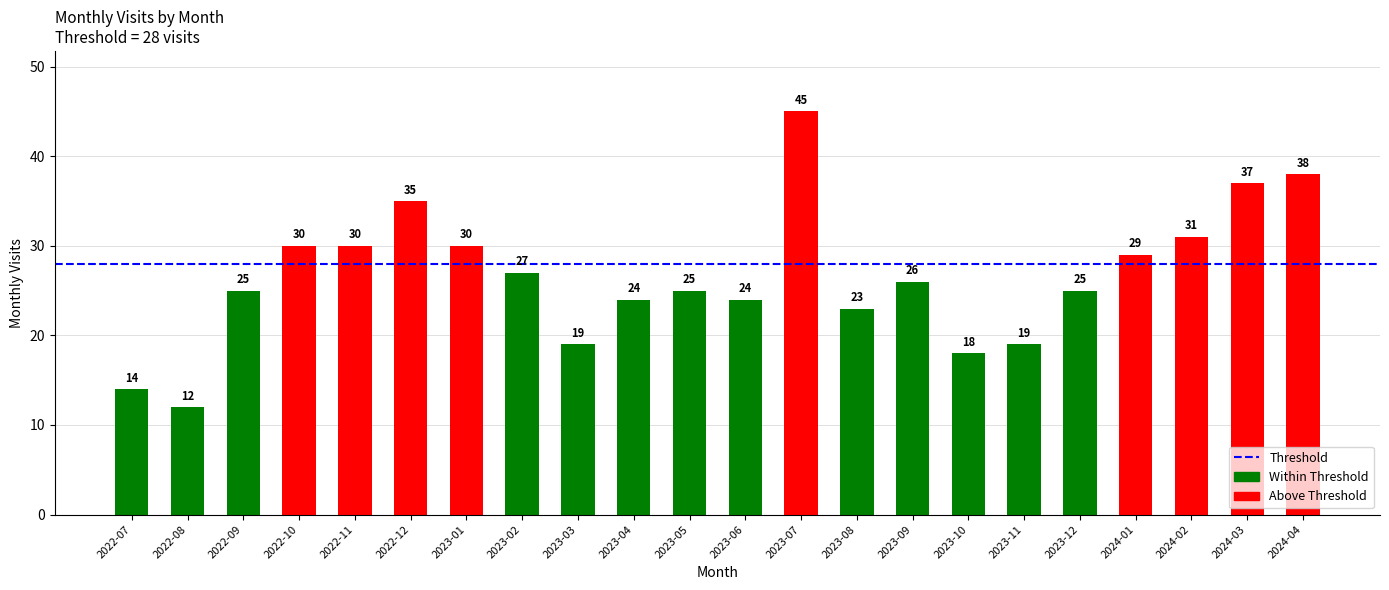

Which category has the highest value across all series?

2023-07